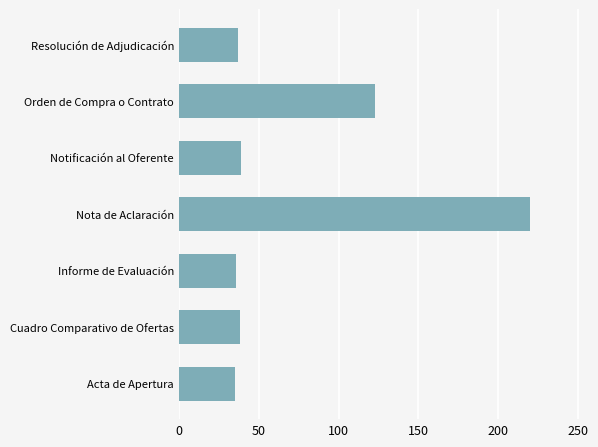

What is the sum of all values?

528